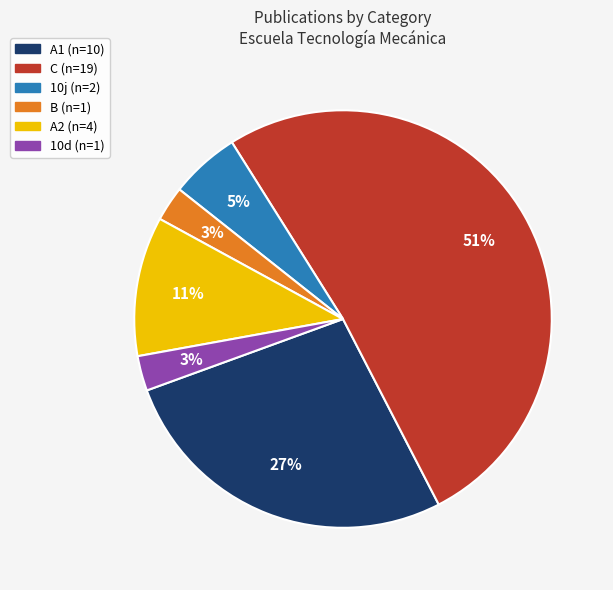

Is there a majority slice in this chart?

Yes